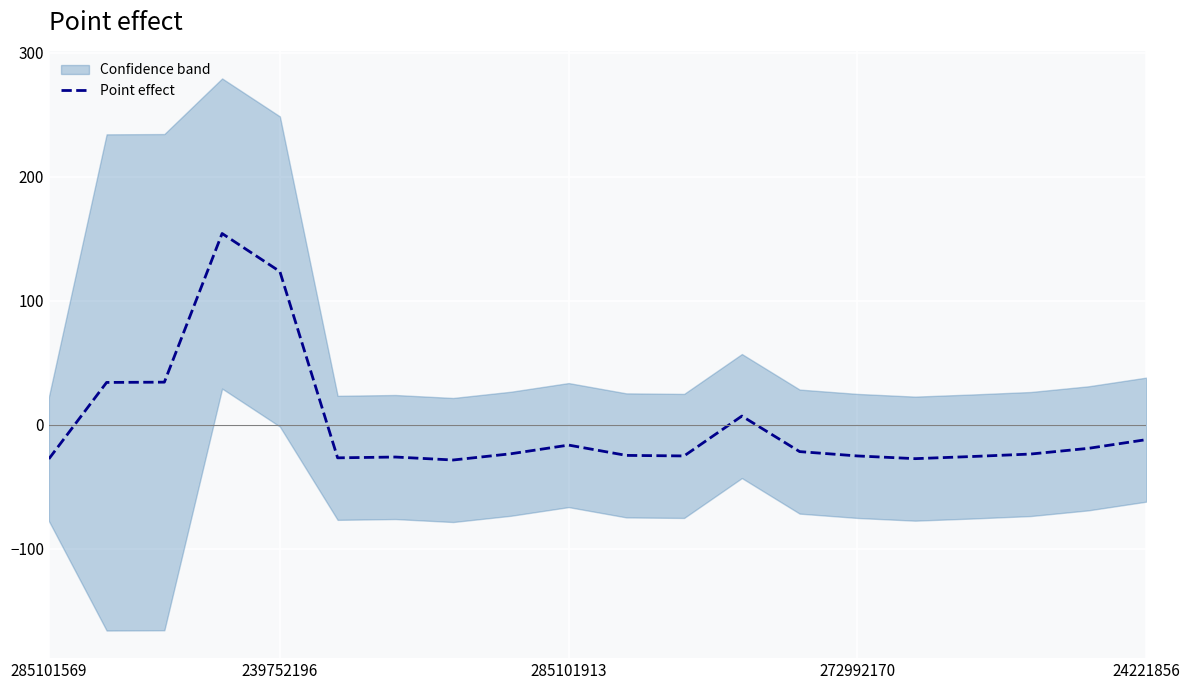

Where is the first local minimum?

5